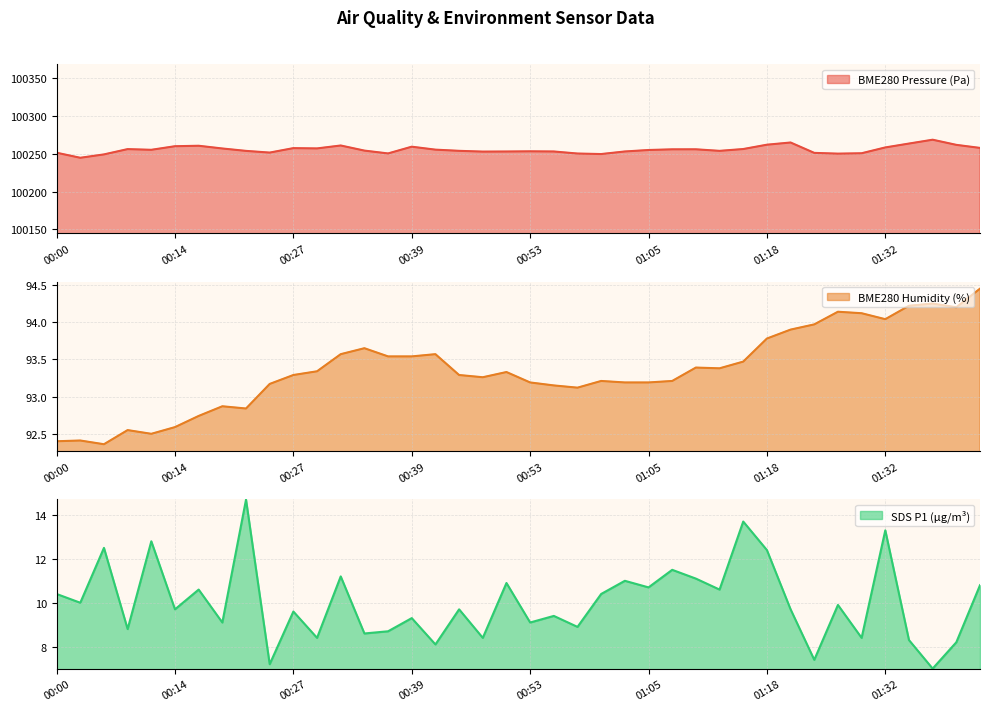

What is the value of the BME280_pressure point at the 37th from the left?

100263.8